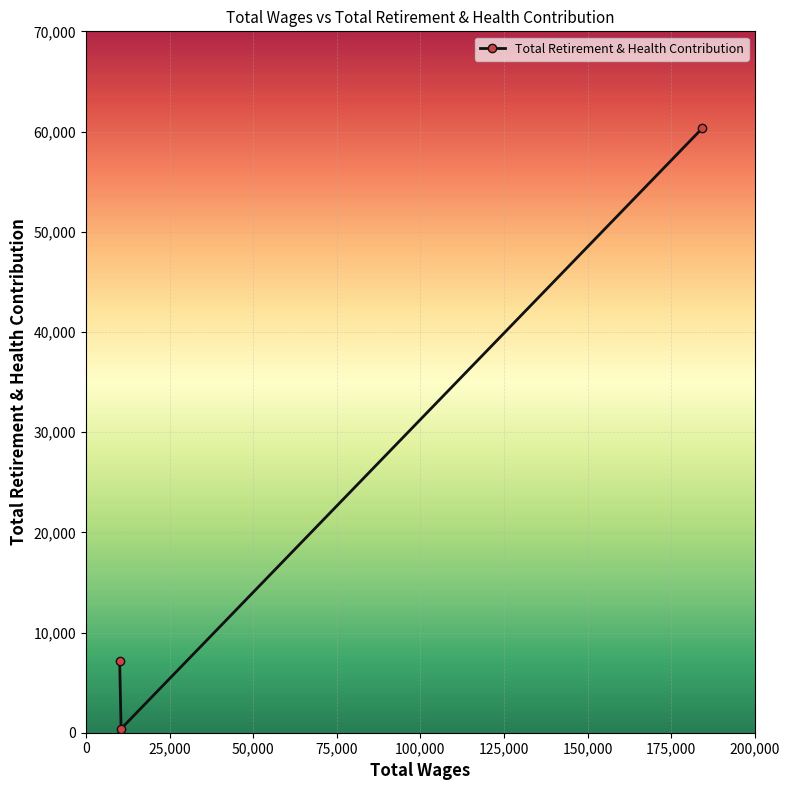

What is the sum of all values?

67872